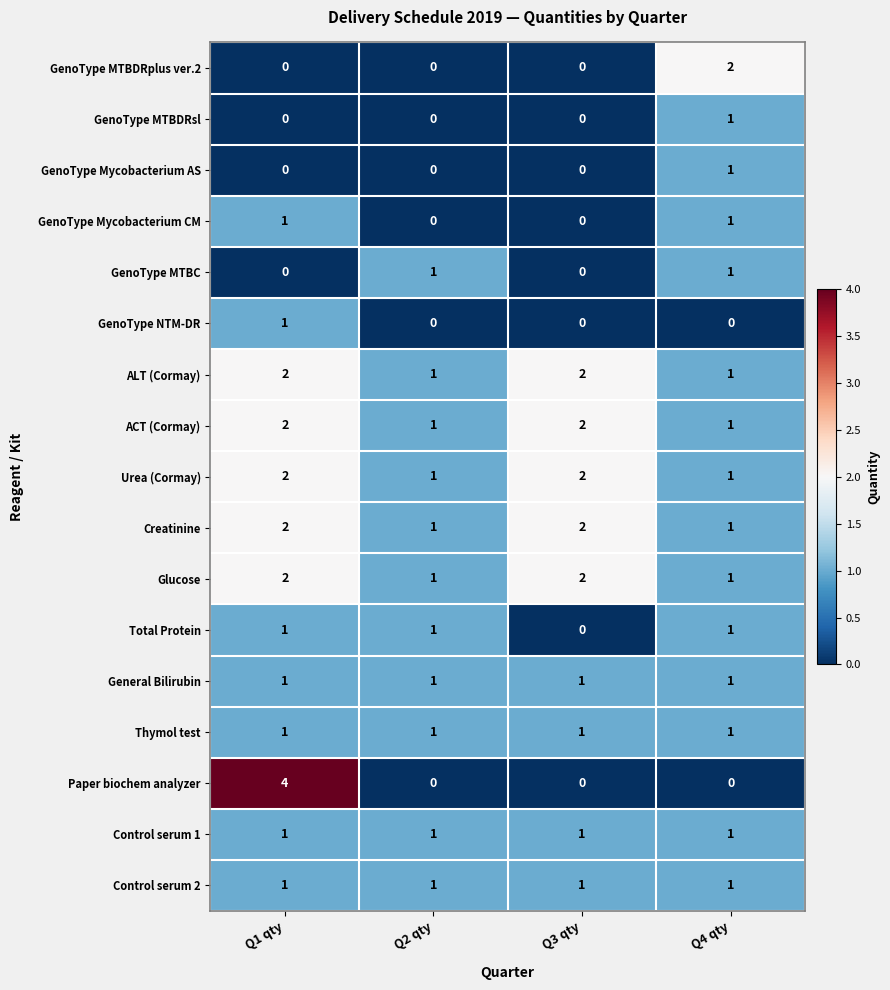

Which series has the largest range (max minus min)?

Paper biochem analyzer